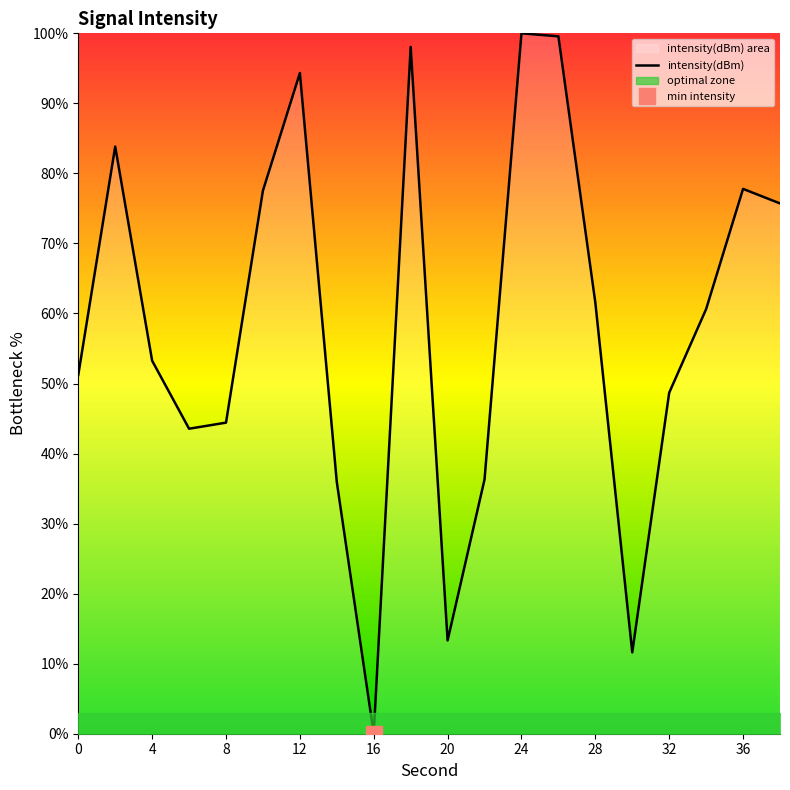

What is the maximum value for intensity(dBm)?

100.0